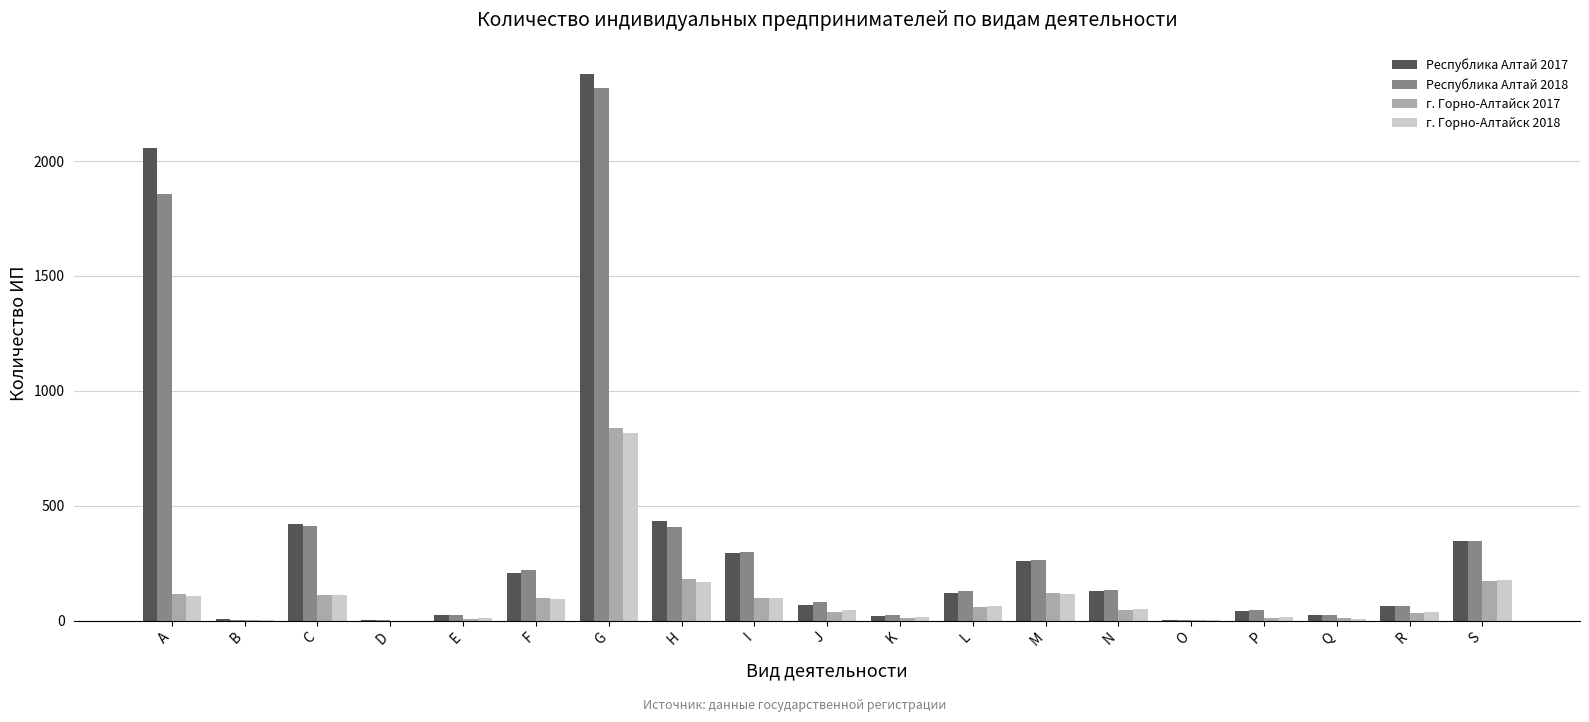

Is it true that г. Горно-Алтайск 2018 equals 69 at S?

False